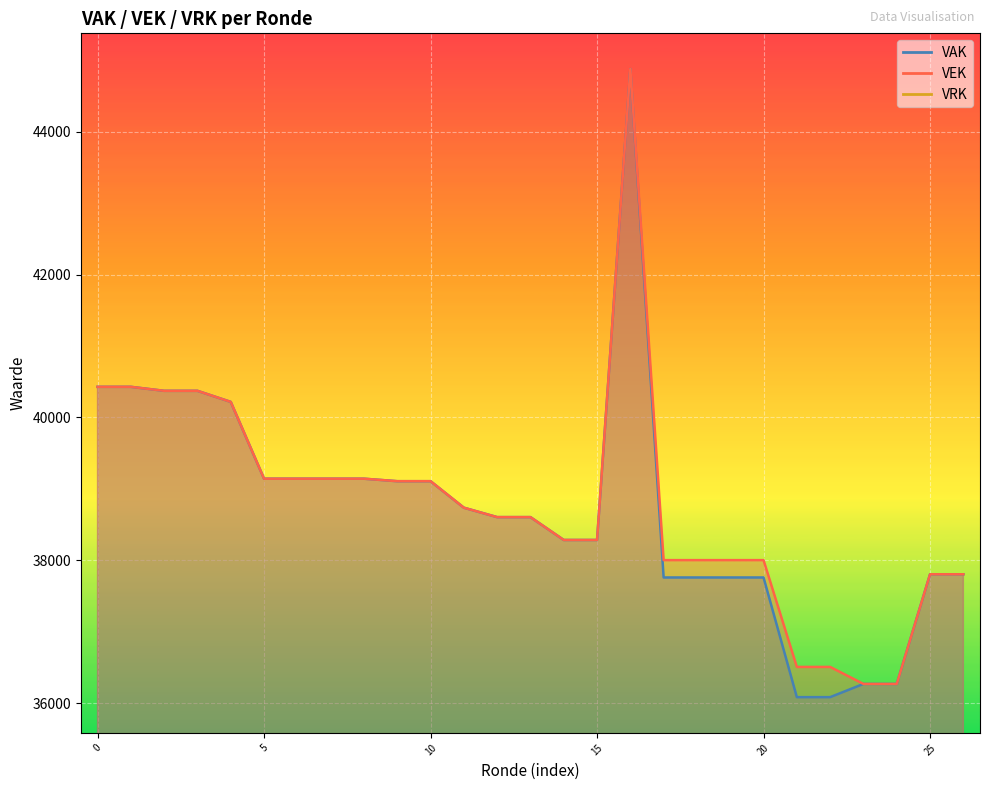

The VEK series shows 44876 at 2020 uitvoering. True or false?

True